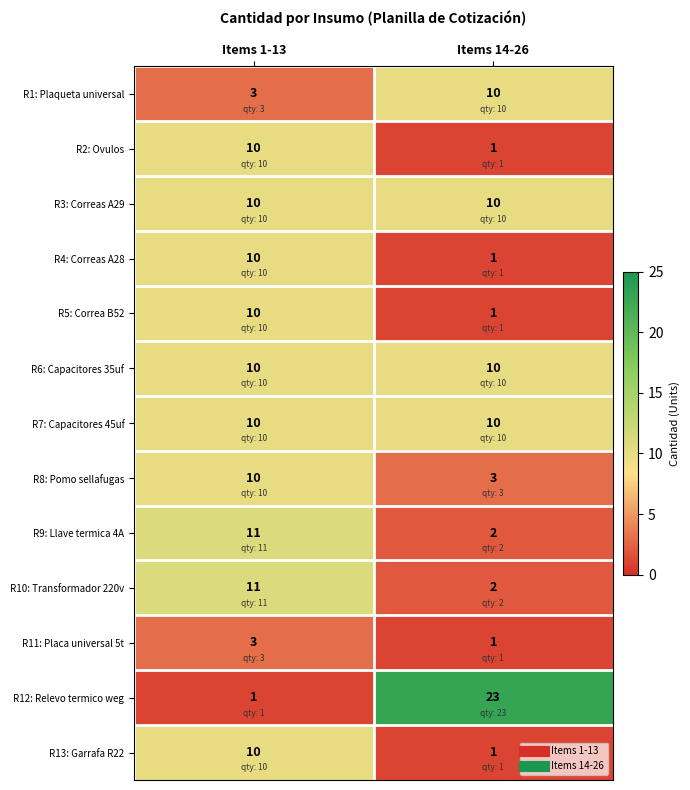

What is the sum of all R7: Capacitores 45uf values?

20